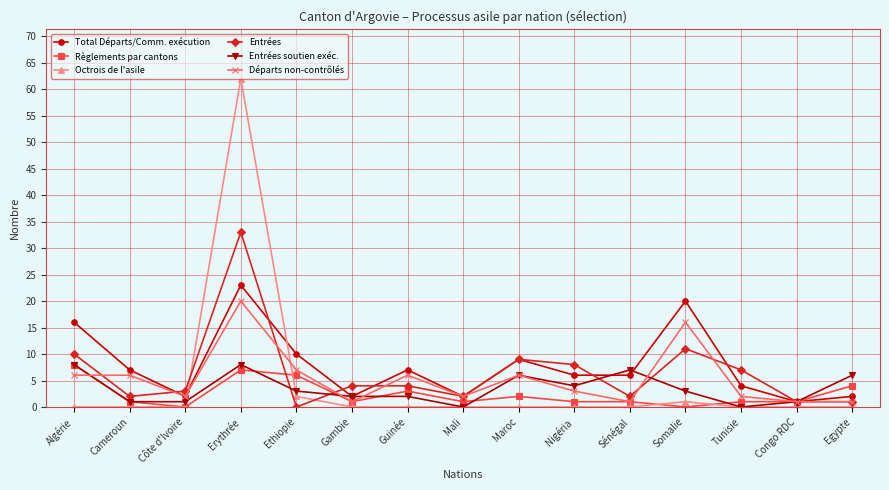

True or false: Règlements par cantons has a value of 8 at Algérie.

True